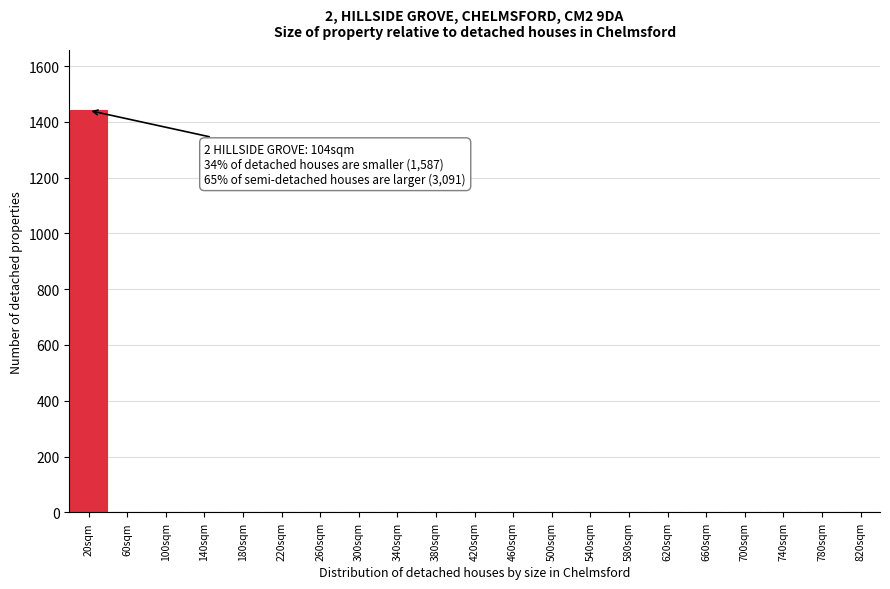

Reading right to left, transcribe all the data shown in this chart.

820sqm=0	780sqm=0	740sqm=0	700sqm=0	660sqm=0	620sqm=0	580sqm=0	540sqm=0	500sqm=0	460sqm=0	420sqm=0	380sqm=0	340sqm=0	300sqm=0	260sqm=0	220sqm=0	180sqm=0	140sqm=0	100sqm=0	60sqm=0	20sqm=1441